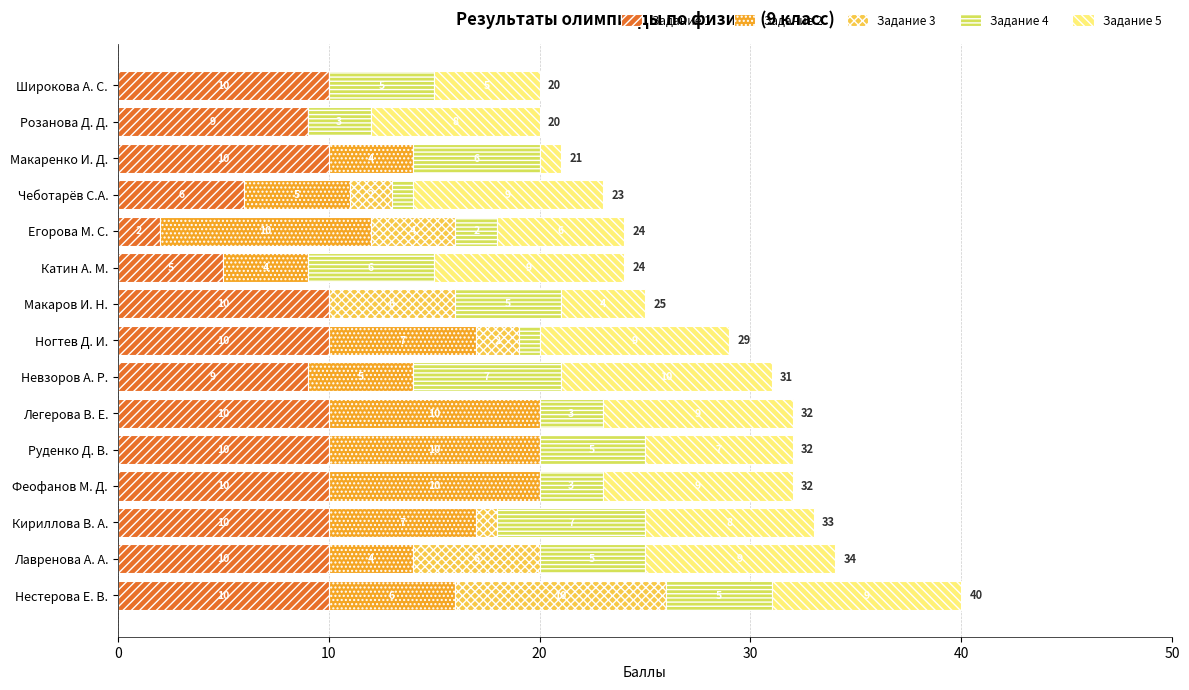

What is the sum of all Задание 1 values?

131